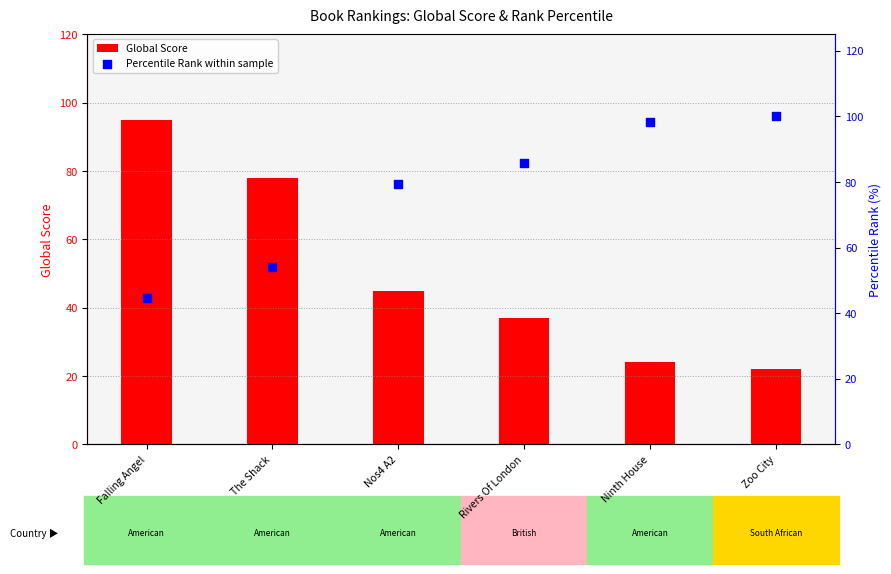

Which series reaches the minimum Y coordinate?

Global Score